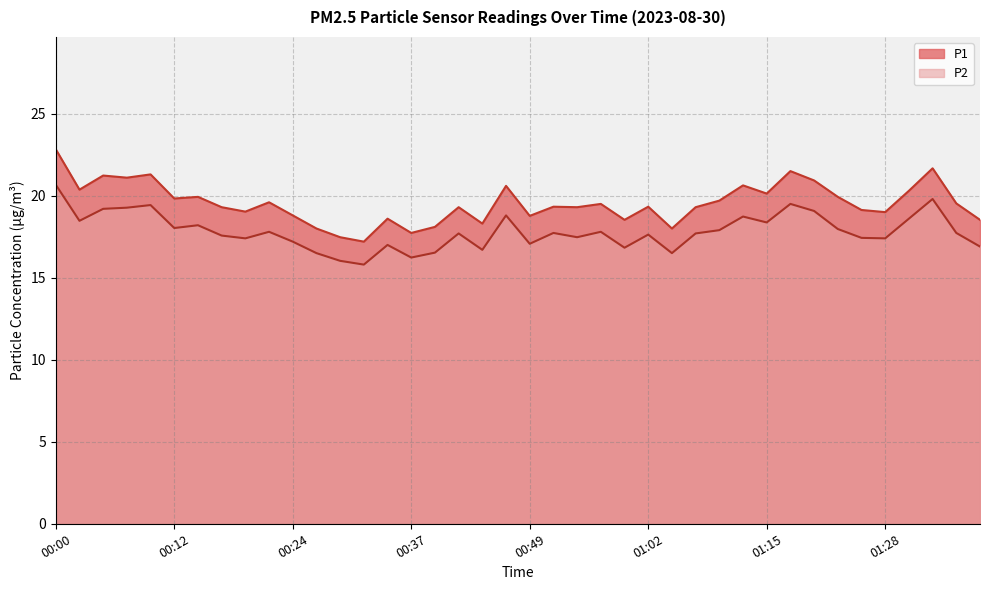

Read the P1 value at 00:49.

18.8